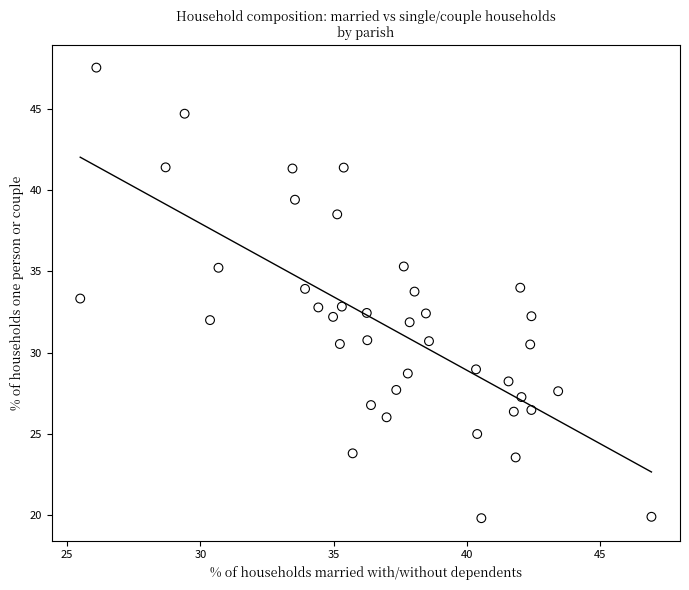

What is the range of X values (max minus min)?

21.4